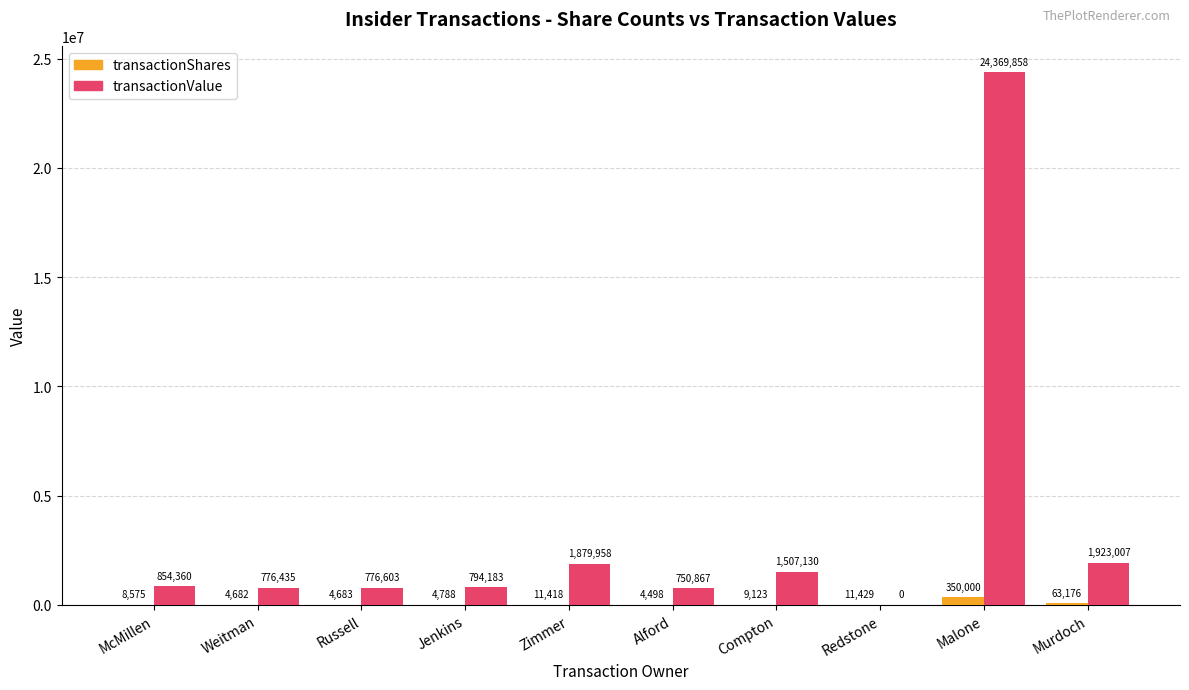

Between Russell and Compton, which series saw the biggest shift?

transactionValue